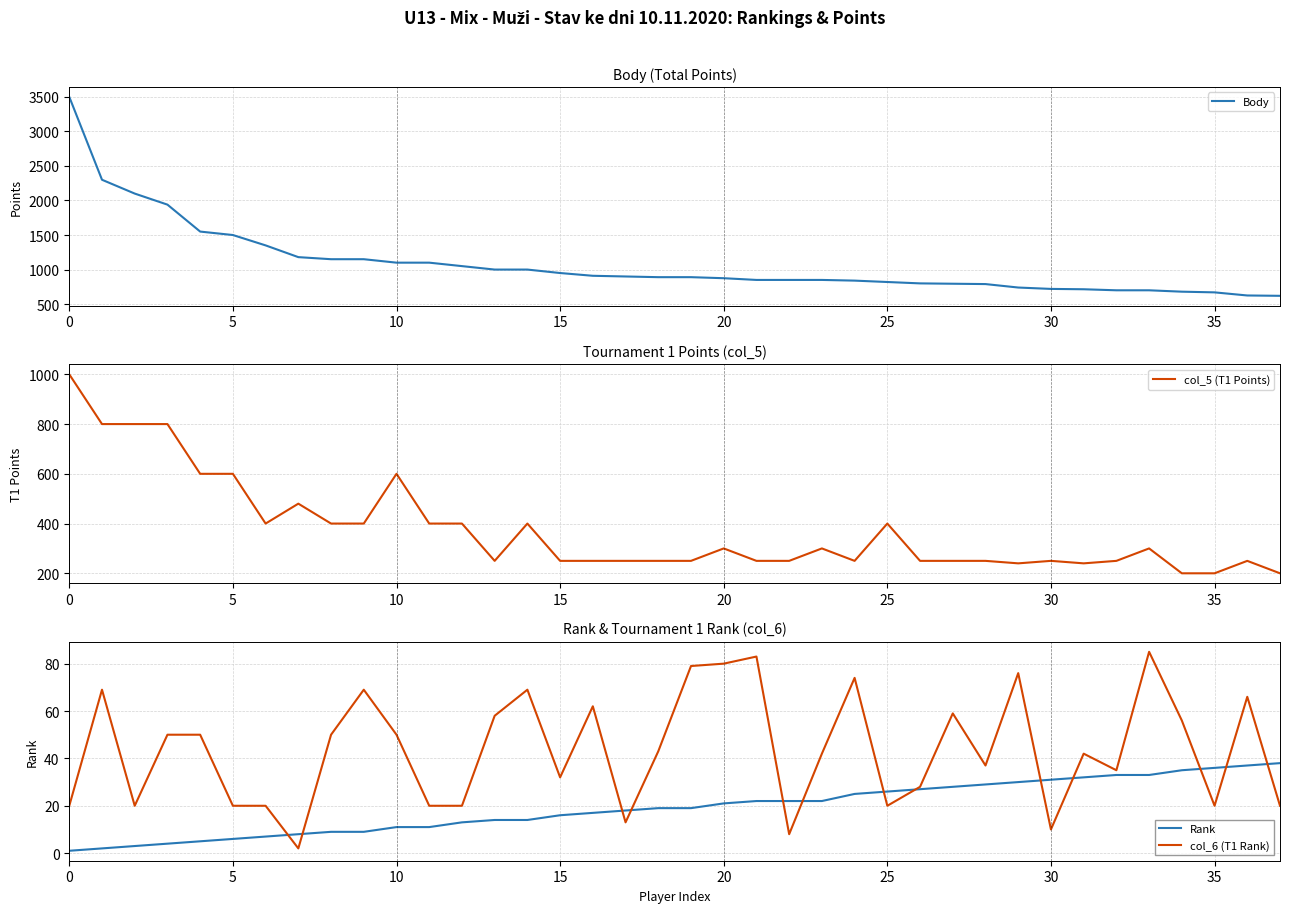

What are all the series names shown in the legend?

Body, col_5 (T1 Points), Rank, col_6 (T1 Rank)